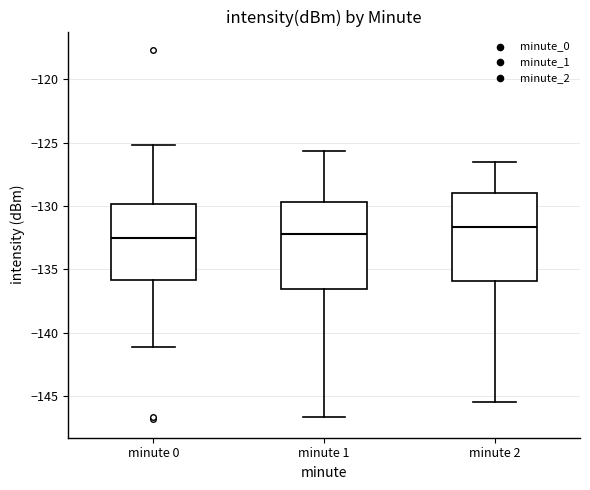

Where does the lower whisker of the box for minute 1 end on the y-axis? The values are not printed on the chart, so give them approximately, as read against the axis.

-146.5